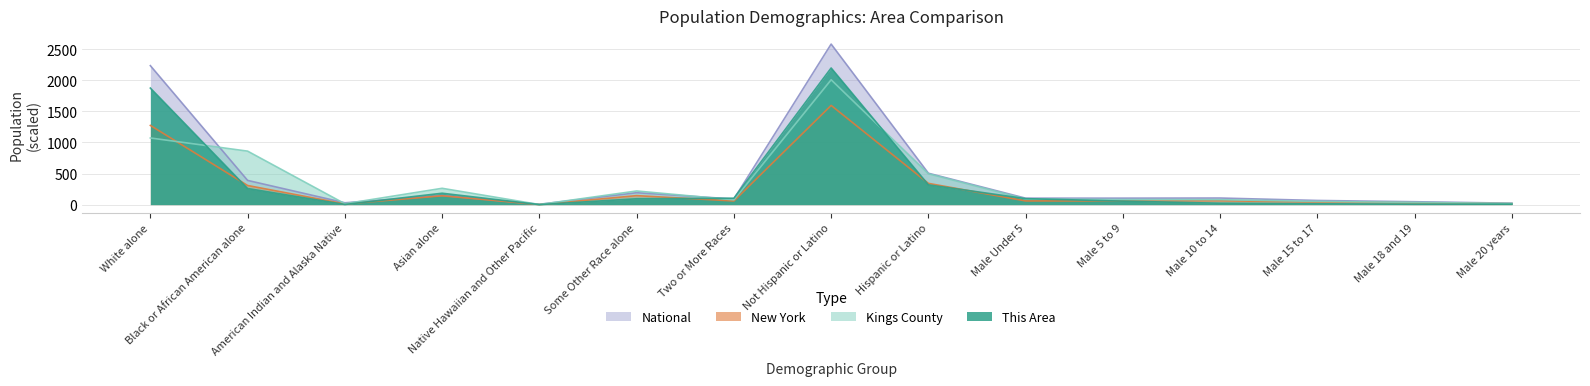

Is it true that Kings County equals 79.6 at Male 10 to 14?

True